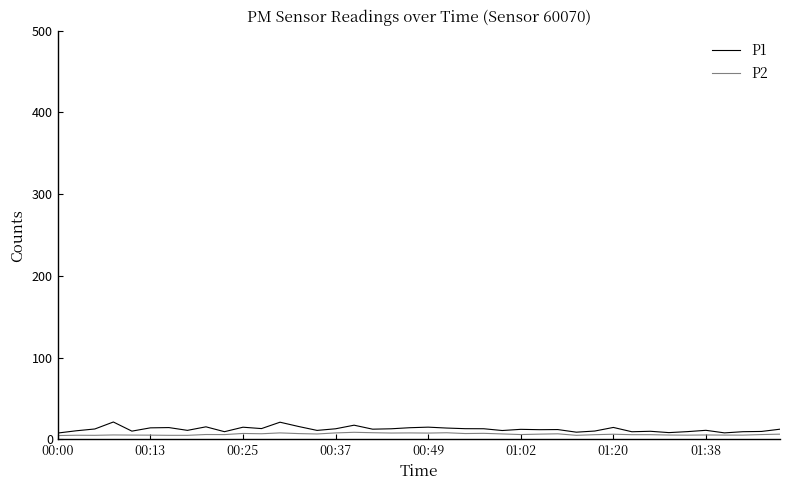

Which series has the largest range (max minus min)?

P1